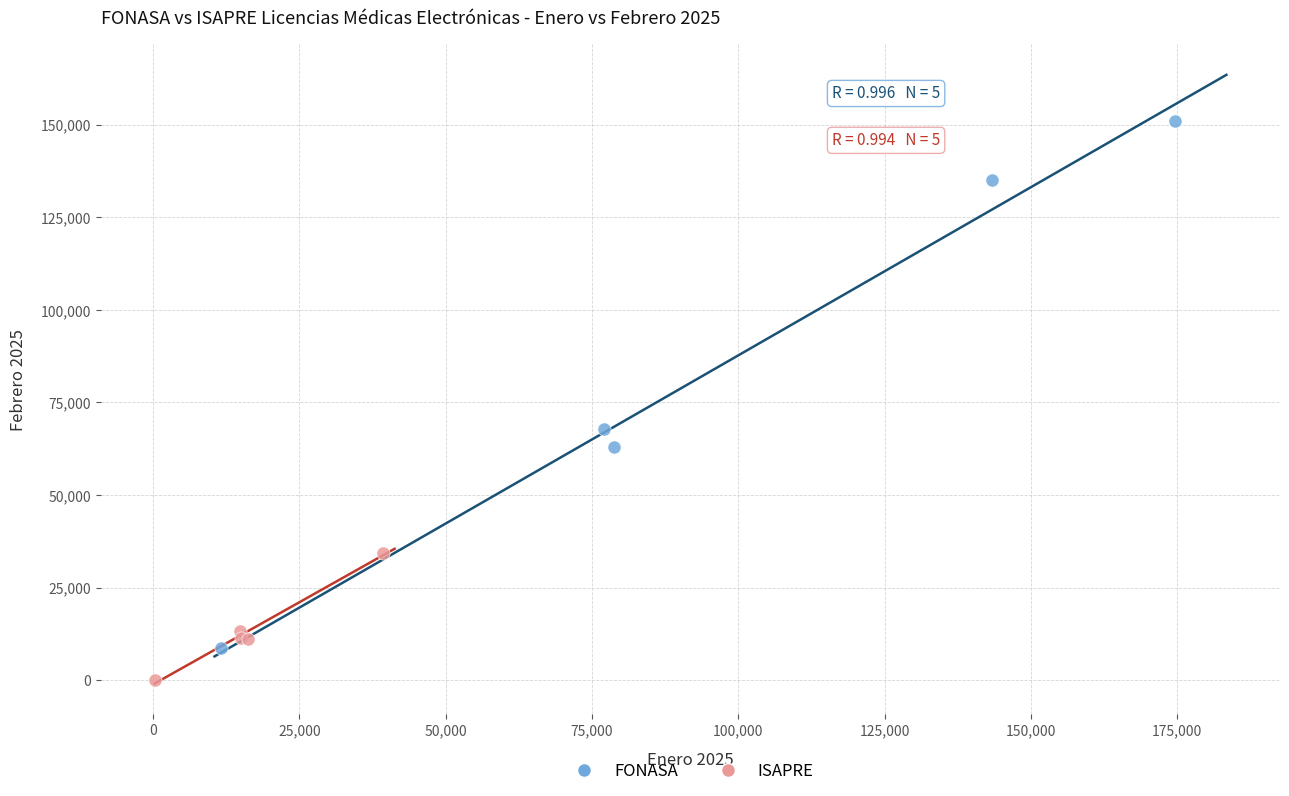

Which series contains the highest Y value?

FONASA